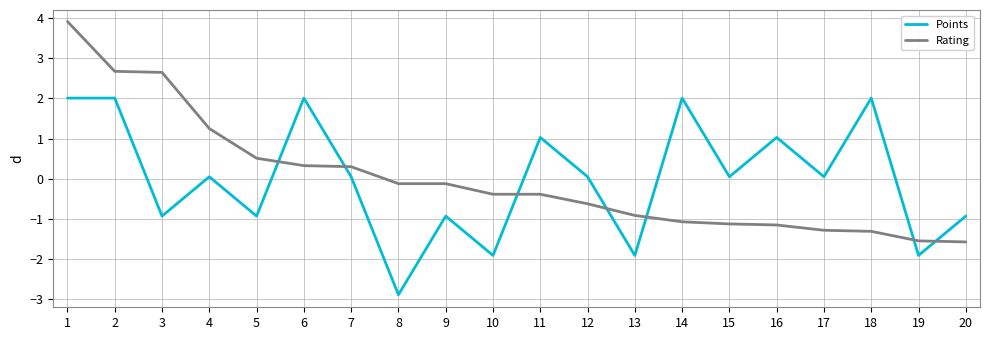

True or false: Rating has a value of 0.1 at 6.

False